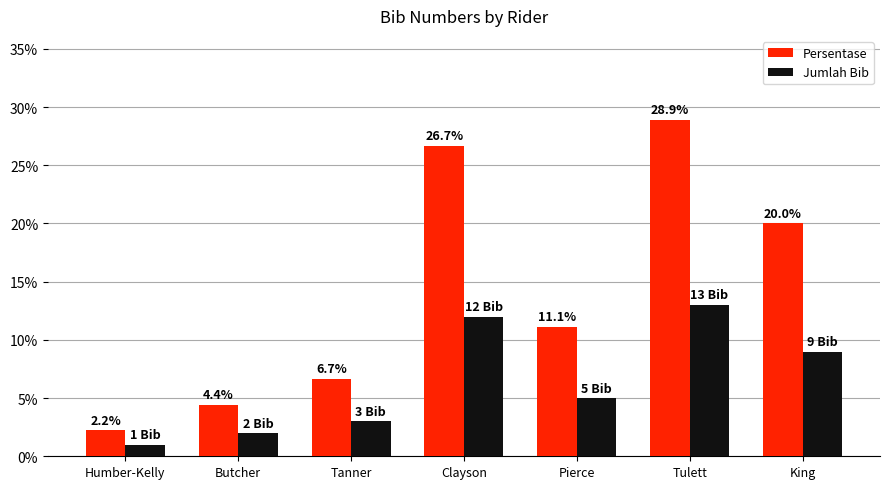

What is the difference between the Jumlah Bib values at Butcher and King?

7.0